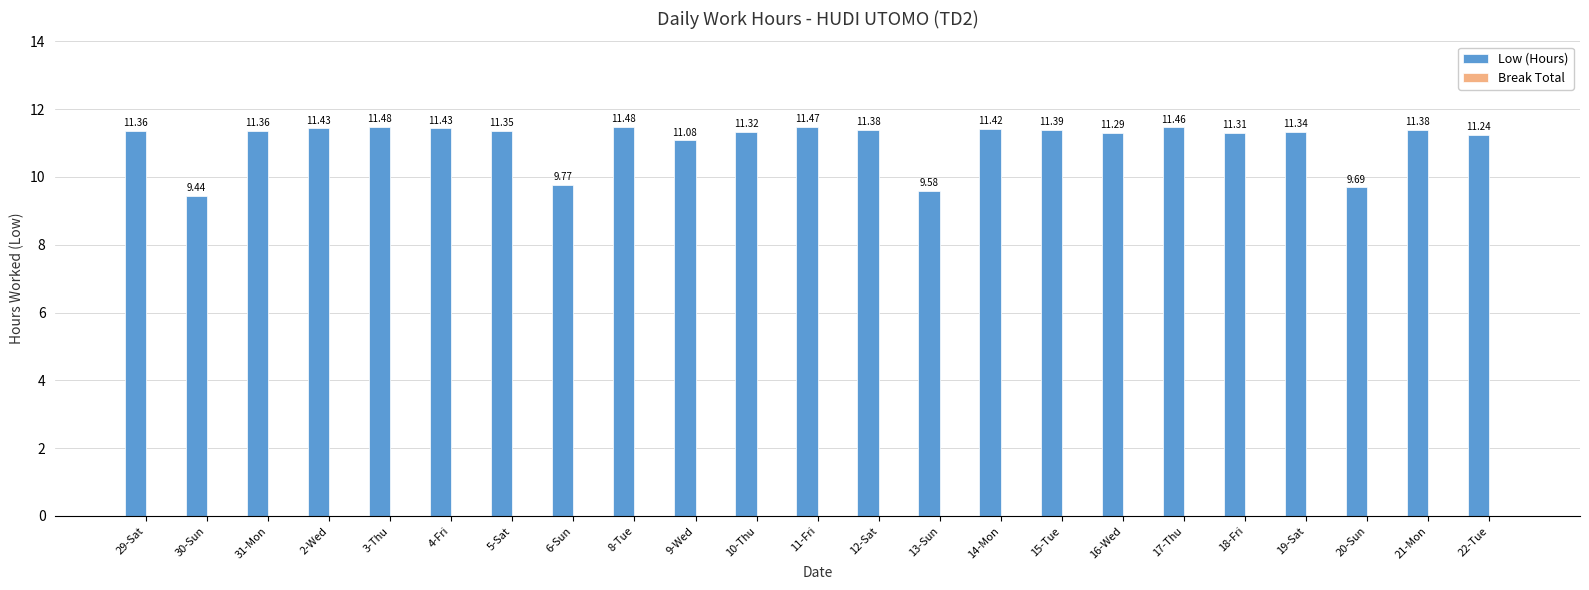

What is the difference between the maximum and minimum values?

2.0